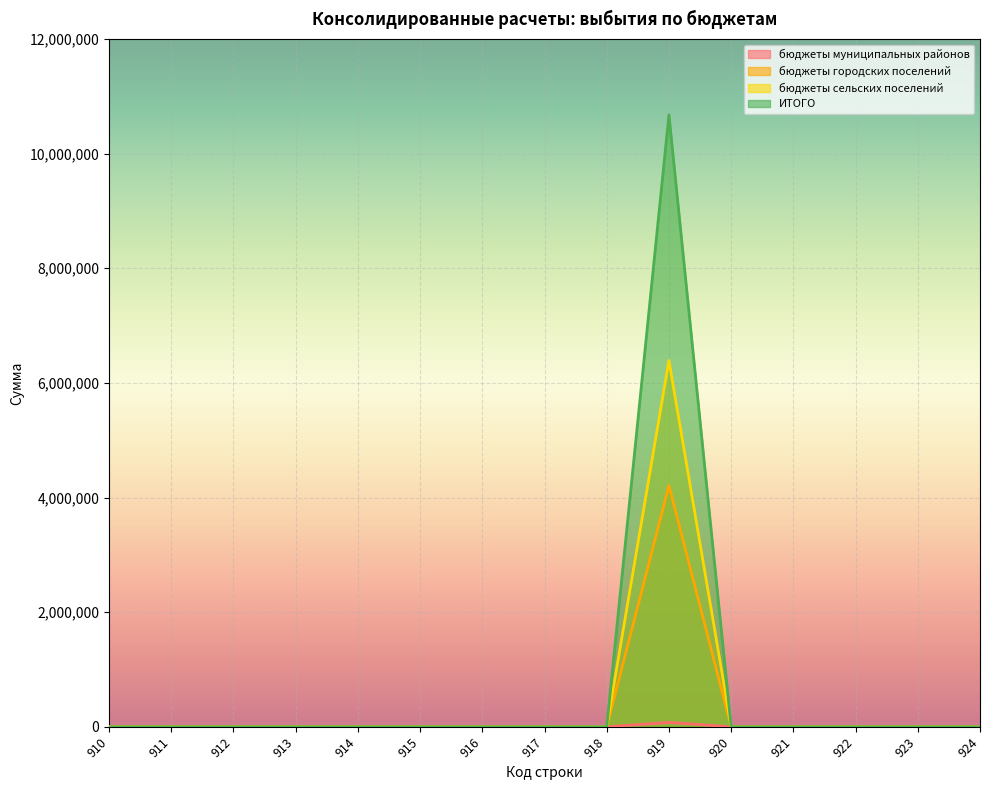

True or false: бюджеты сельских поселений and бюджеты муниципальных районов intersect in this chart.

False